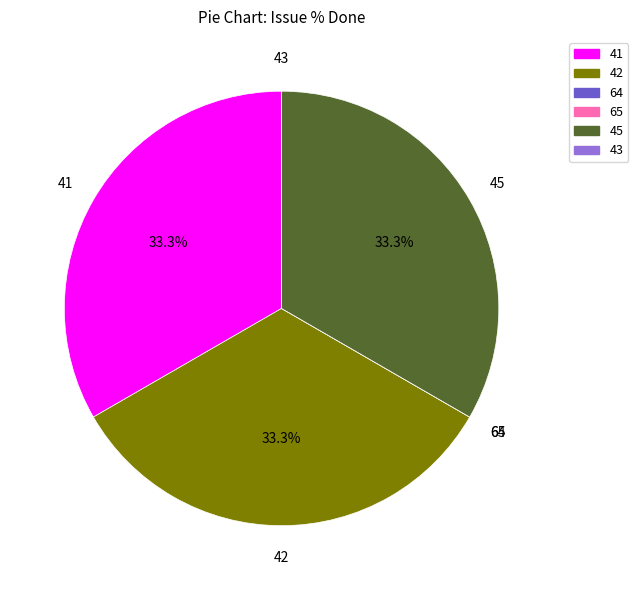

Does any single category account for the majority?

No